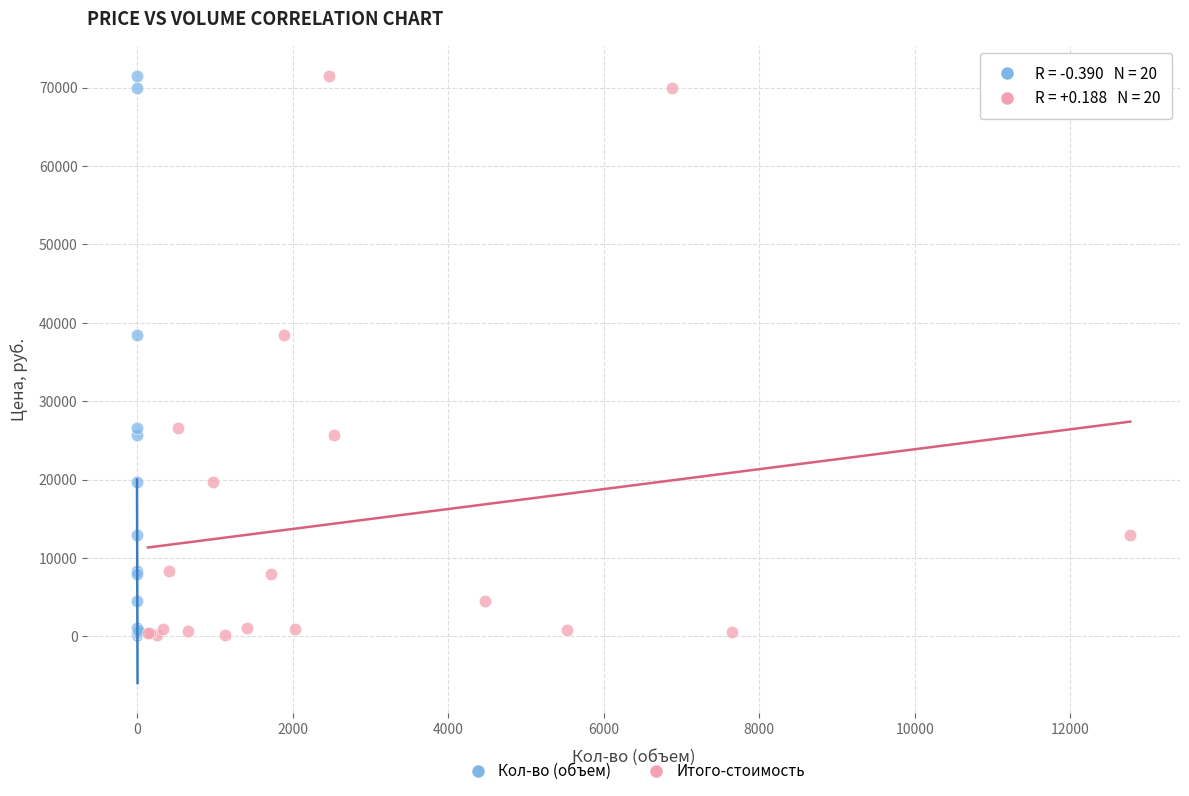

What are all the series names shown in the legend?

Кол-во (объем), Итого-стоимость